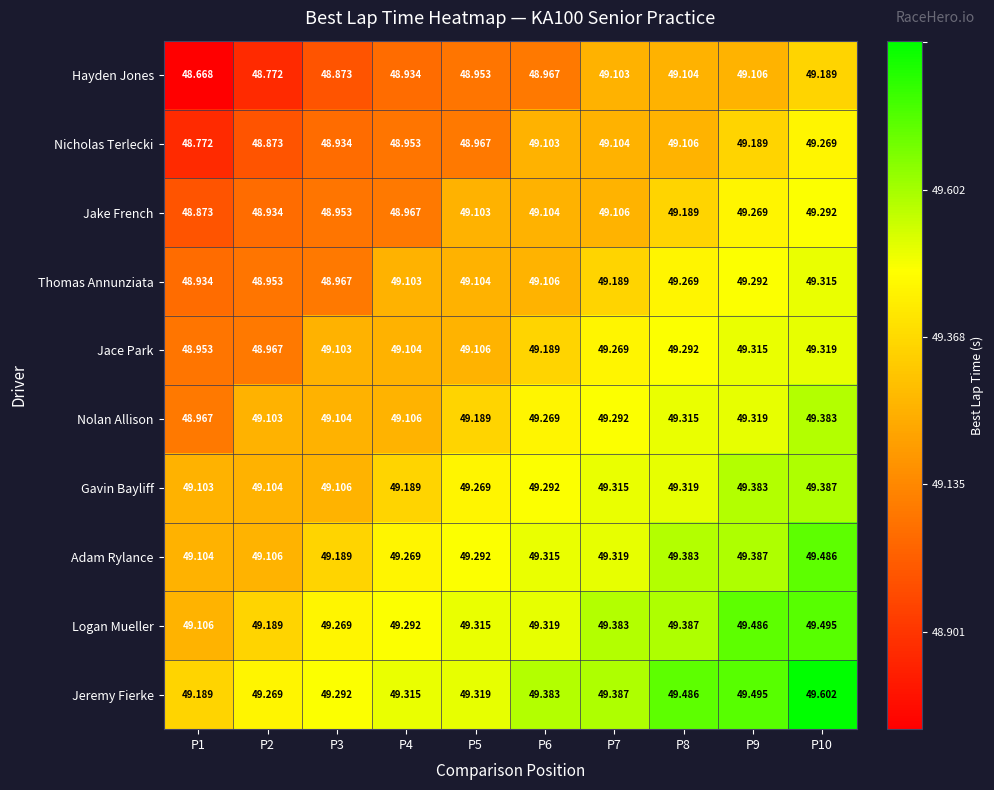

Rank the series at P6 from lowest to highest value.

Hayden Jones, Nicholas Terlecki, Jake French, Thomas Annunziata, Jace Park, Nolan Allison, Gavin Bayliff, Adam Rylance, Logan Mueller, Jeremy Fierke